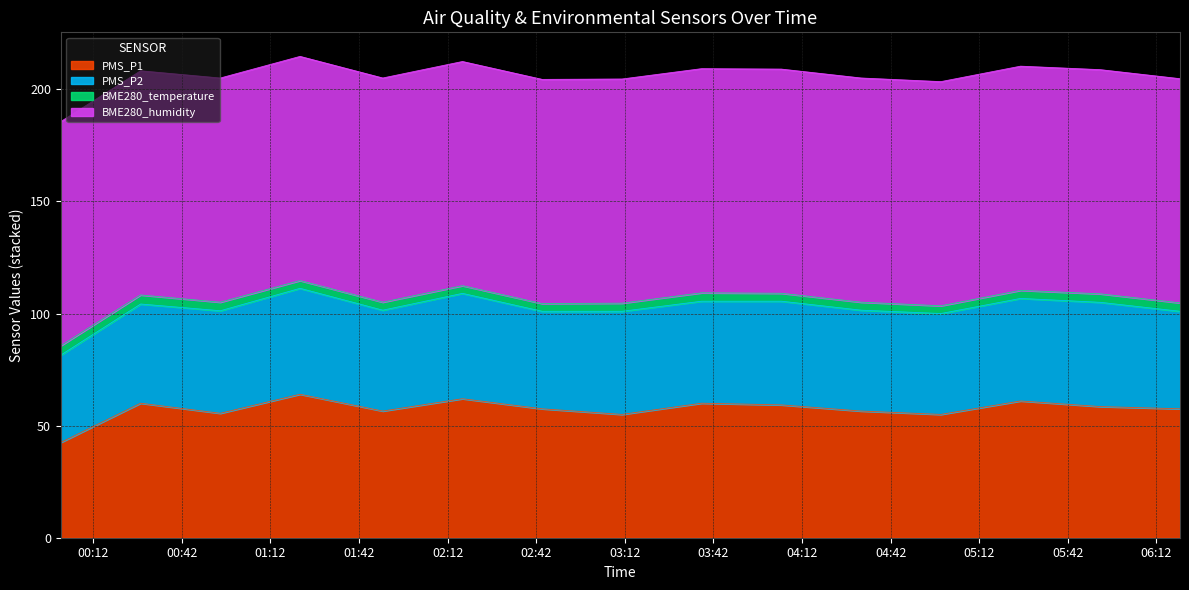

At which category does PMS_P2 reach its first local valley?

2023/01/29 01:50